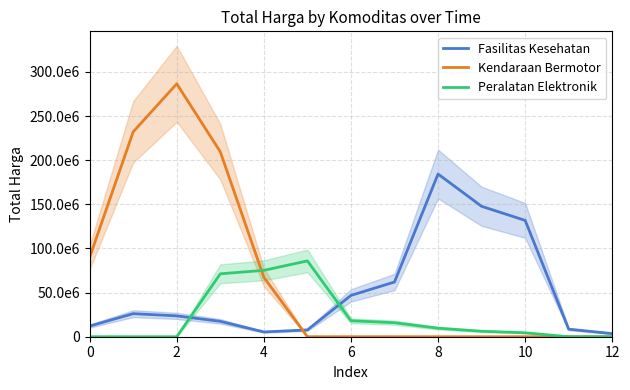

The Fasilitas Kesehatan series shows 38939407.3 at 4. True or false?

False